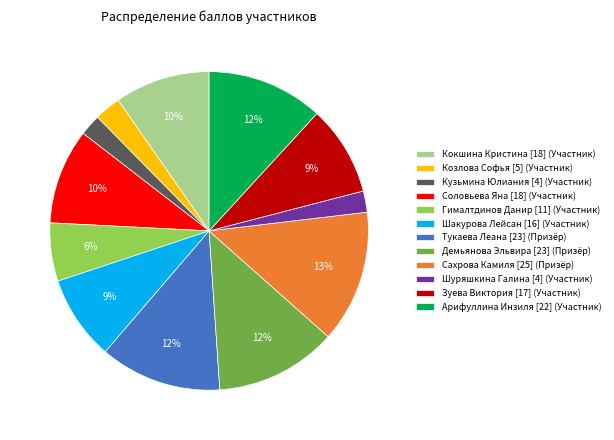

Does any single category account for the majority?

No